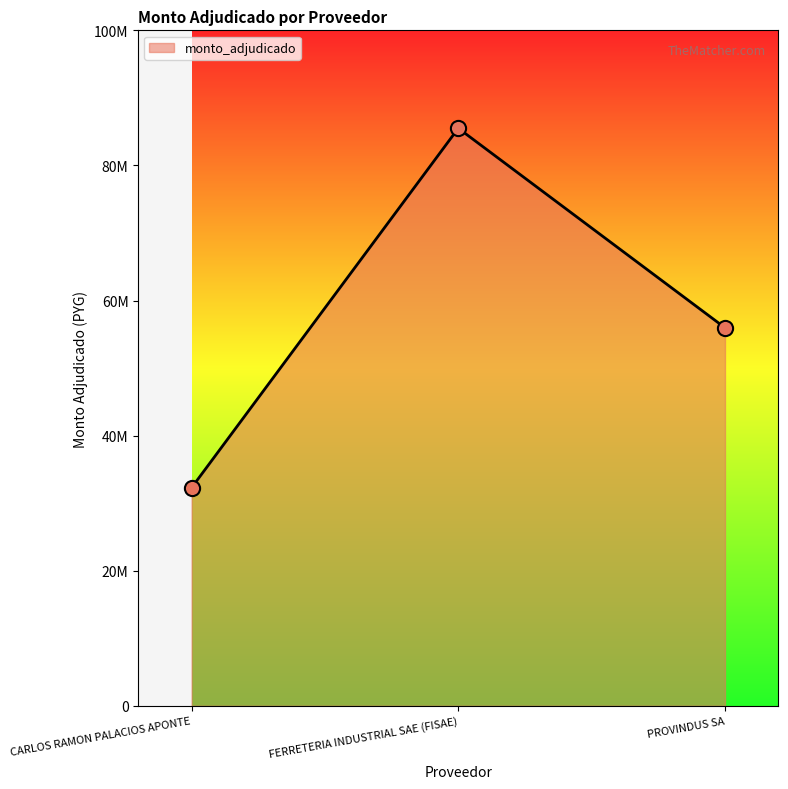

Between PROVINDUS SA and FERRETERIA INDUSTRIAL SAE (FISAE), which is larger?

FERRETERIA INDUSTRIAL SAE (FISAE)